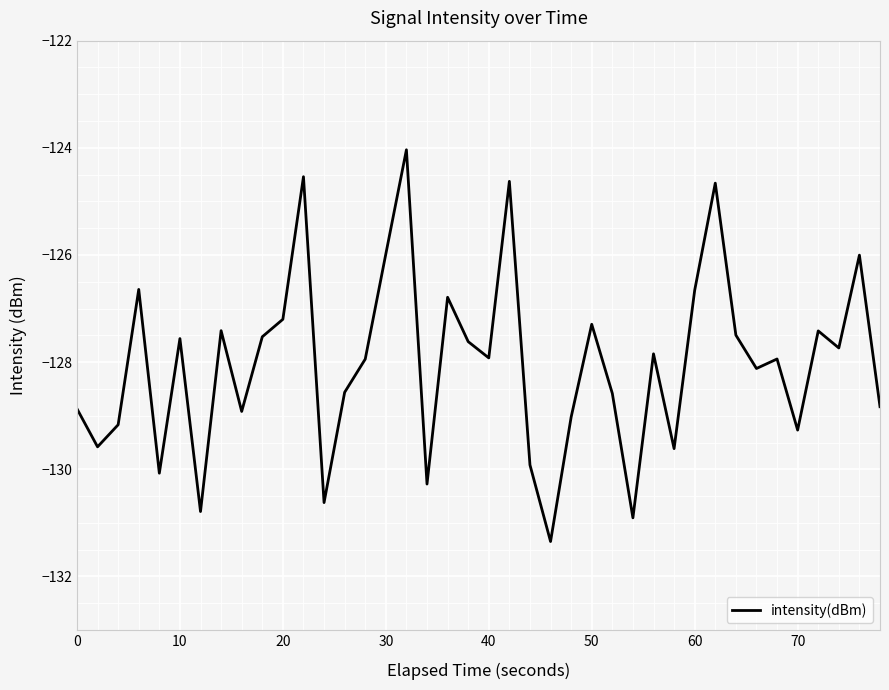

What is the difference between the maximum and minimum values?

7.3